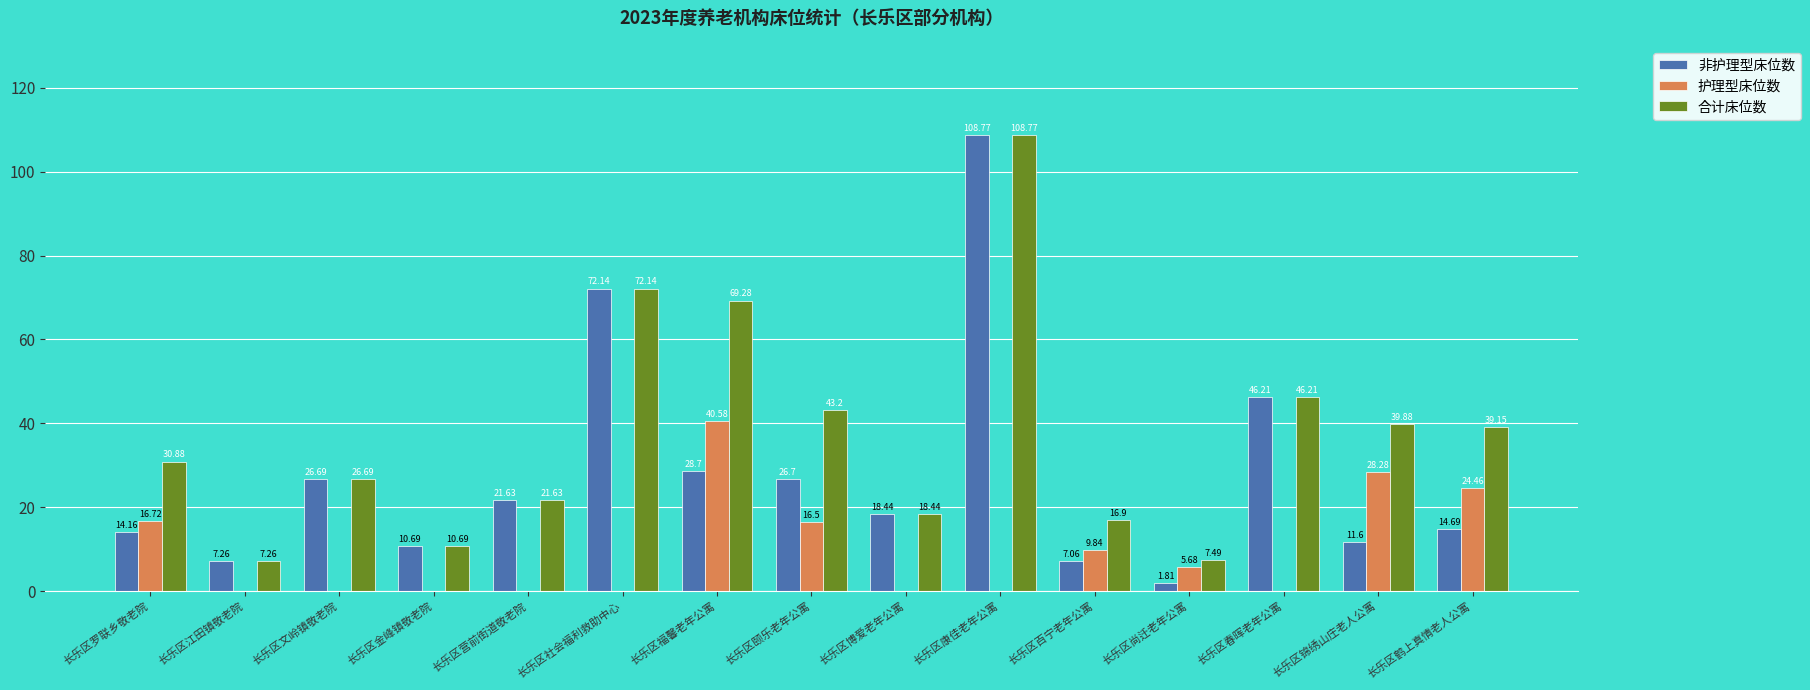

Where does the 合计床位数 series first go above 30?

长乐区罗联乡敬老院